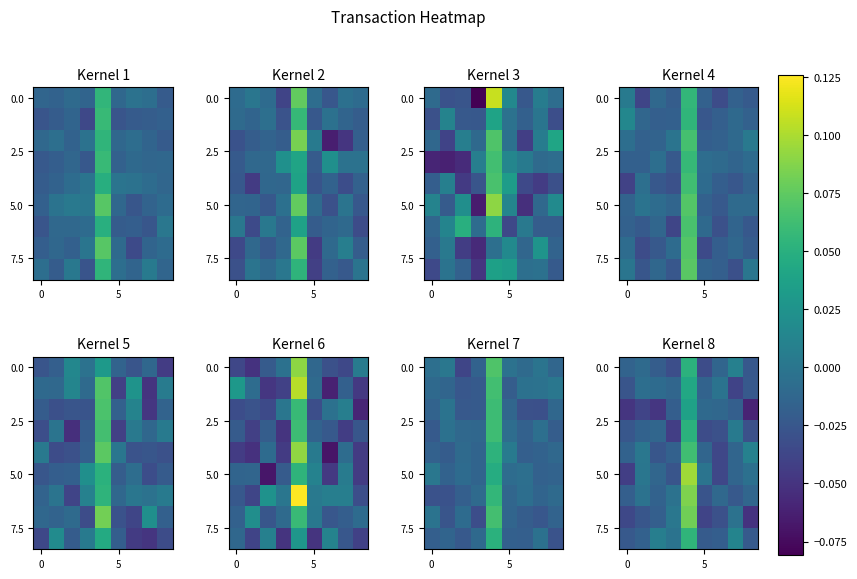

Count the row_0 values in the range 0 to 1.

2